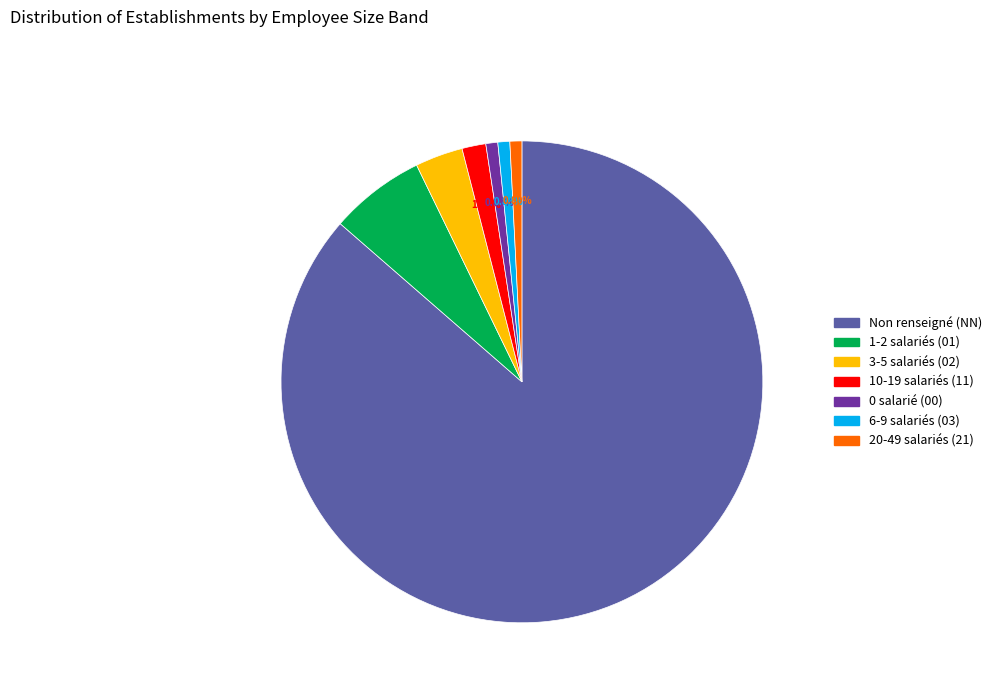

Is there a majority slice in this chart?

Yes